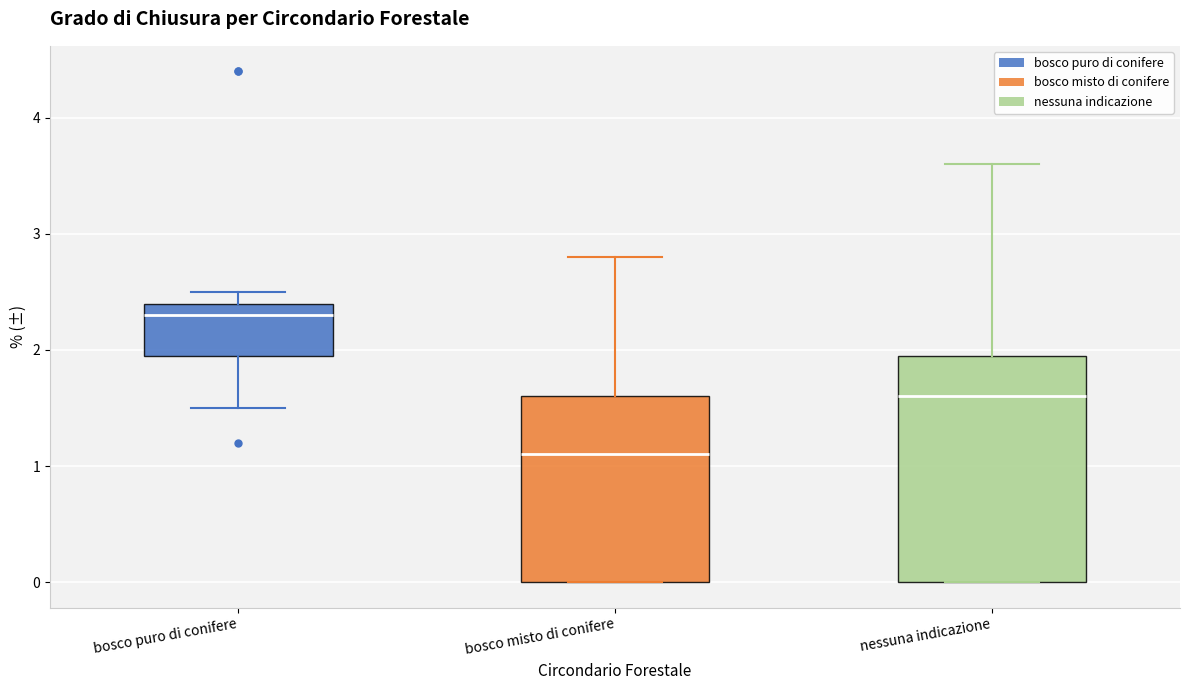

Comparing the boxes themselves (not the whiskers), which one is the tallest?

nessuna indicazione